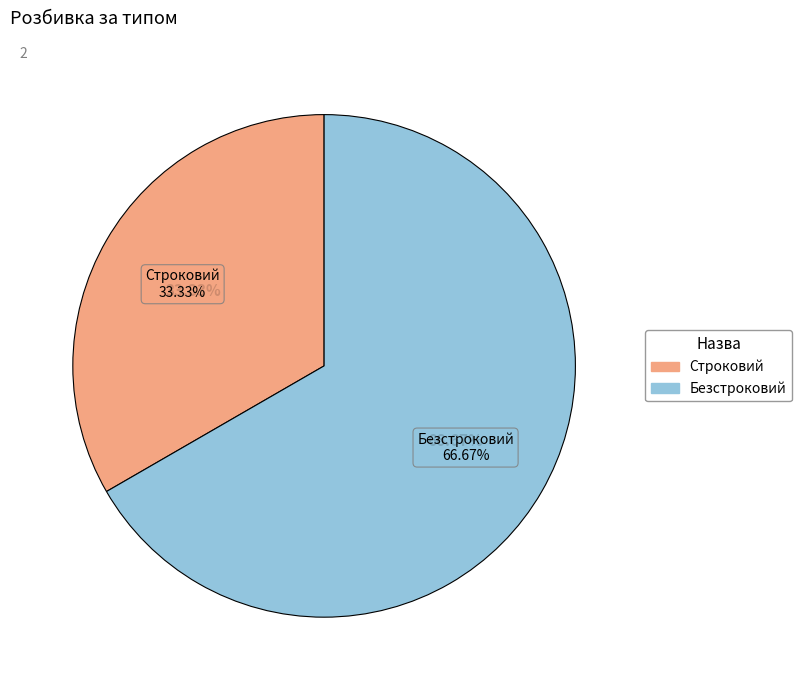

The Строковий slice represents 27% of the pie. True or false?

False